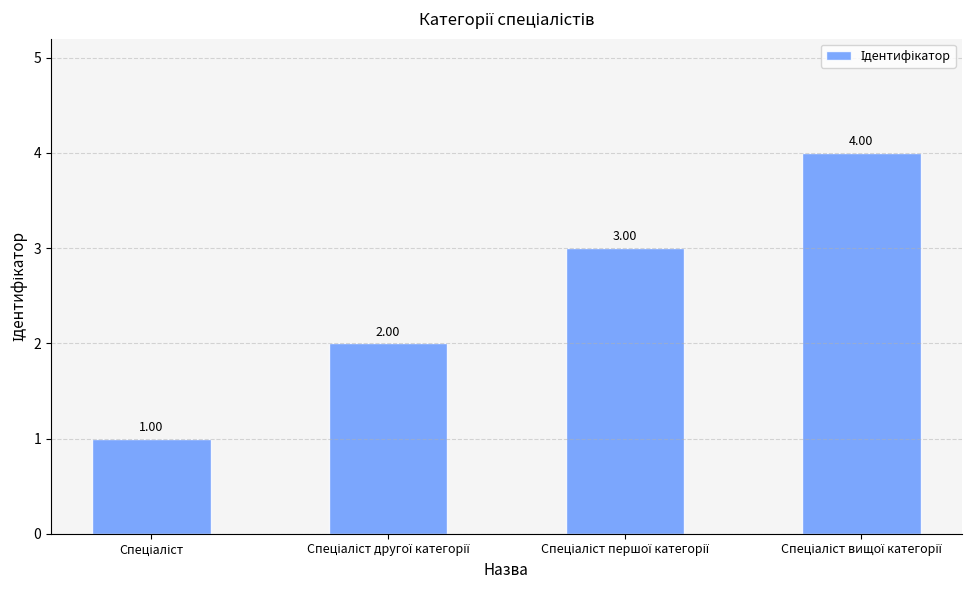

Does the chart contain stacked bars?

No